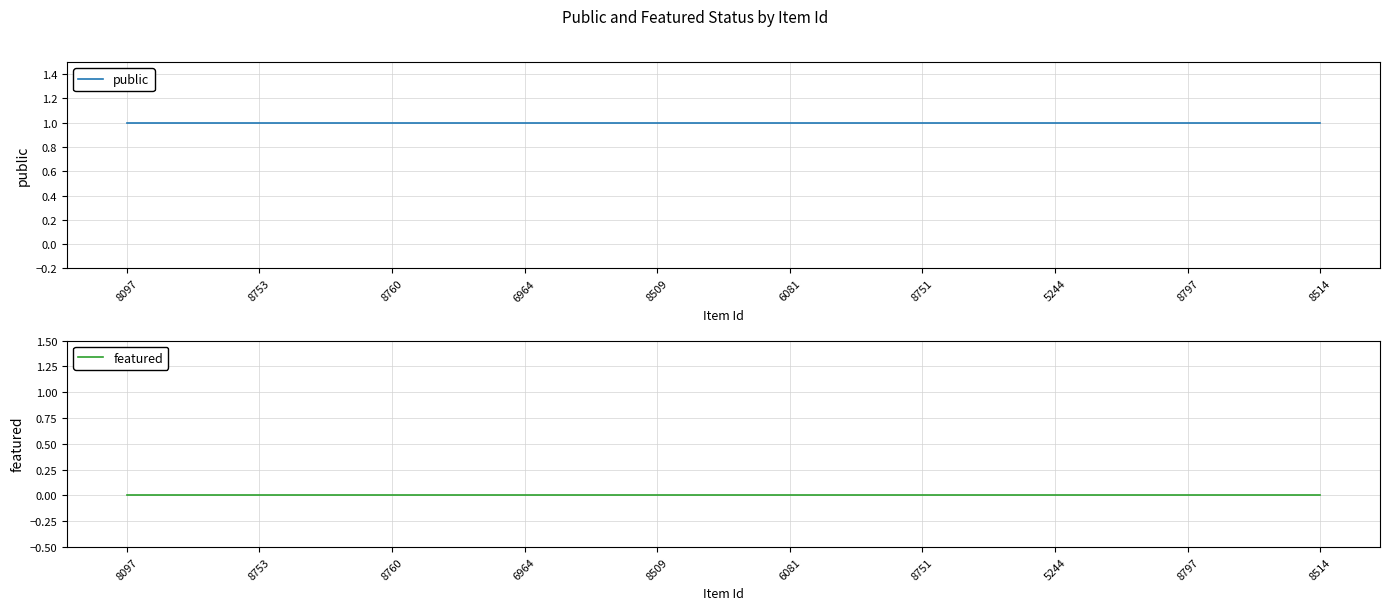

True or false: public and featured intersect in this chart.

False